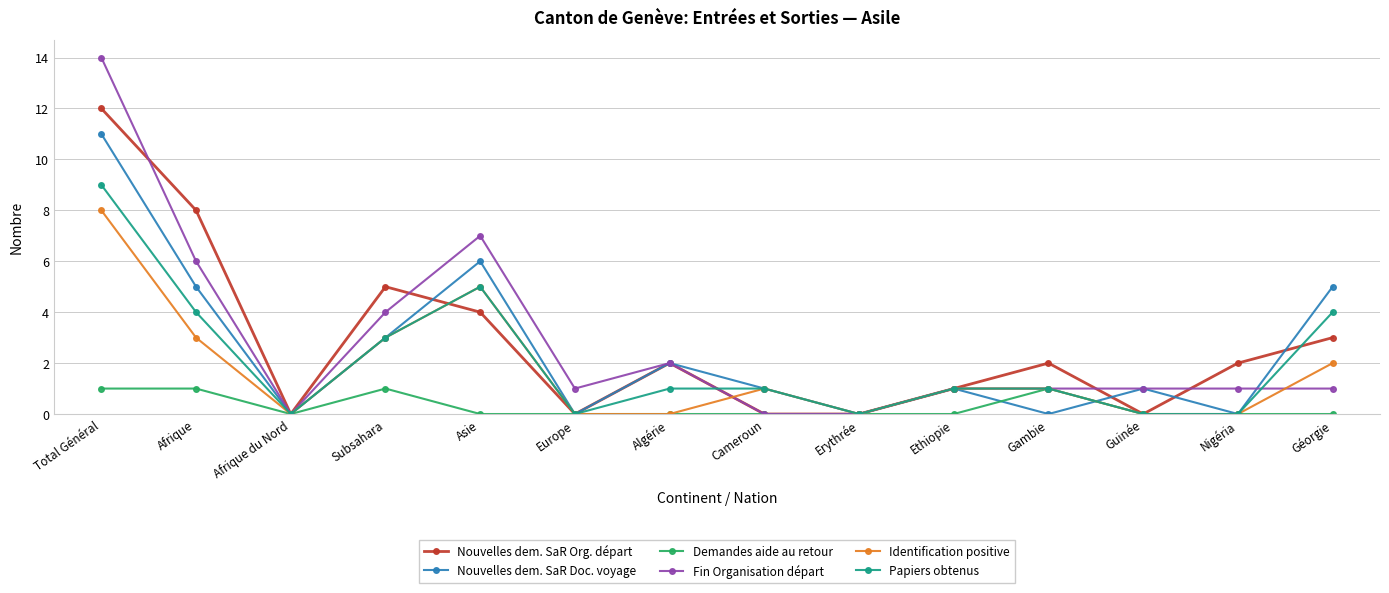

What is the total value across all series at Total Général?

55